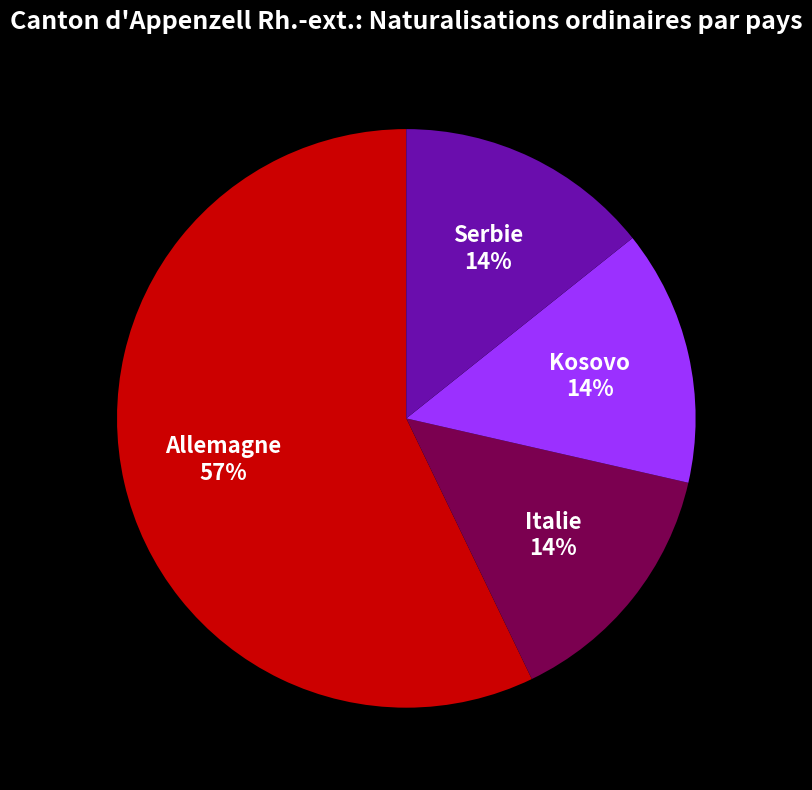

How many segments does this pie chart have?

4